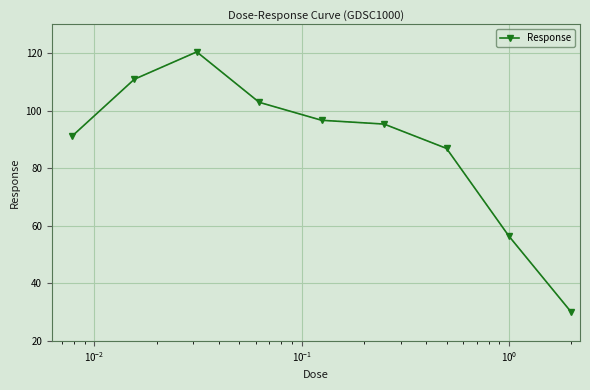

What is the greatest value displayed?

120.4